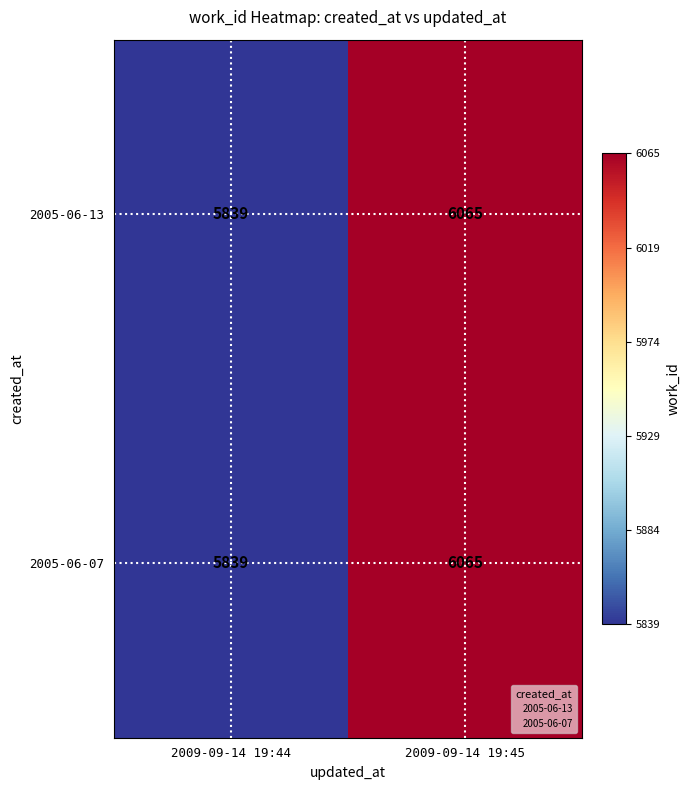

What is the average value of the 2005-06-13 series?

5952